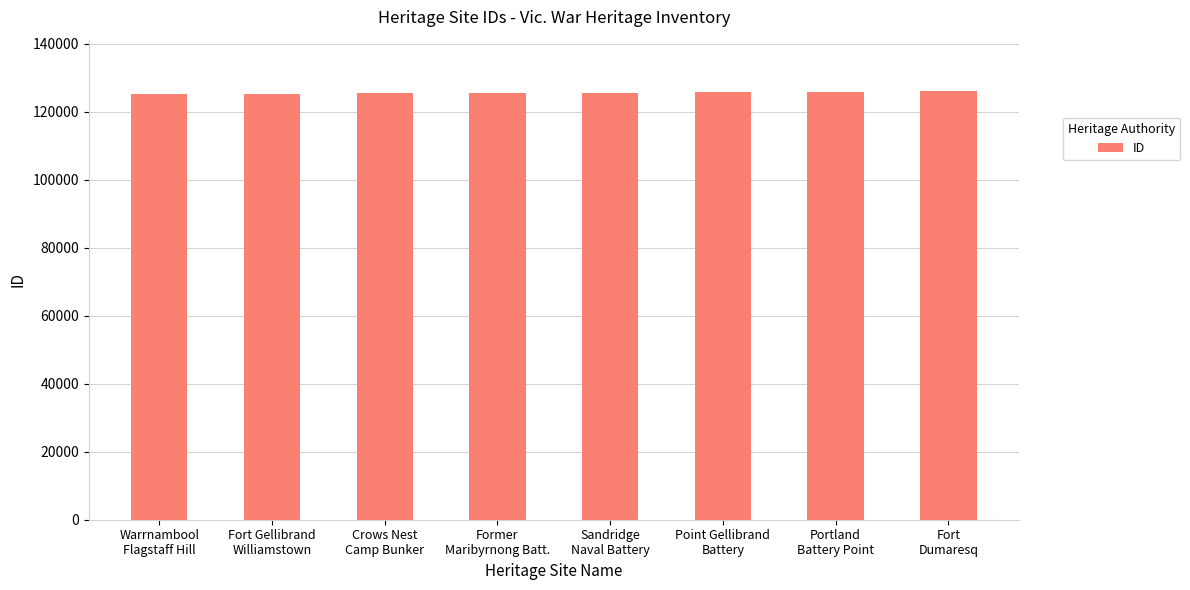

What is the greatest value displayed?

126116